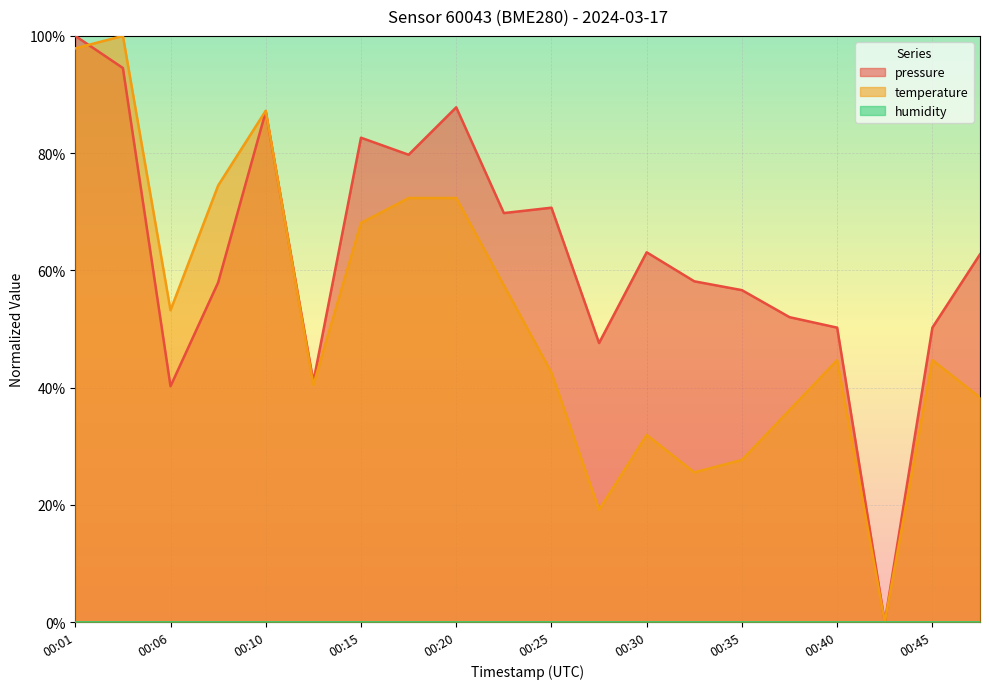

What is the value of the pressure point at the 5th from the left?

0.9